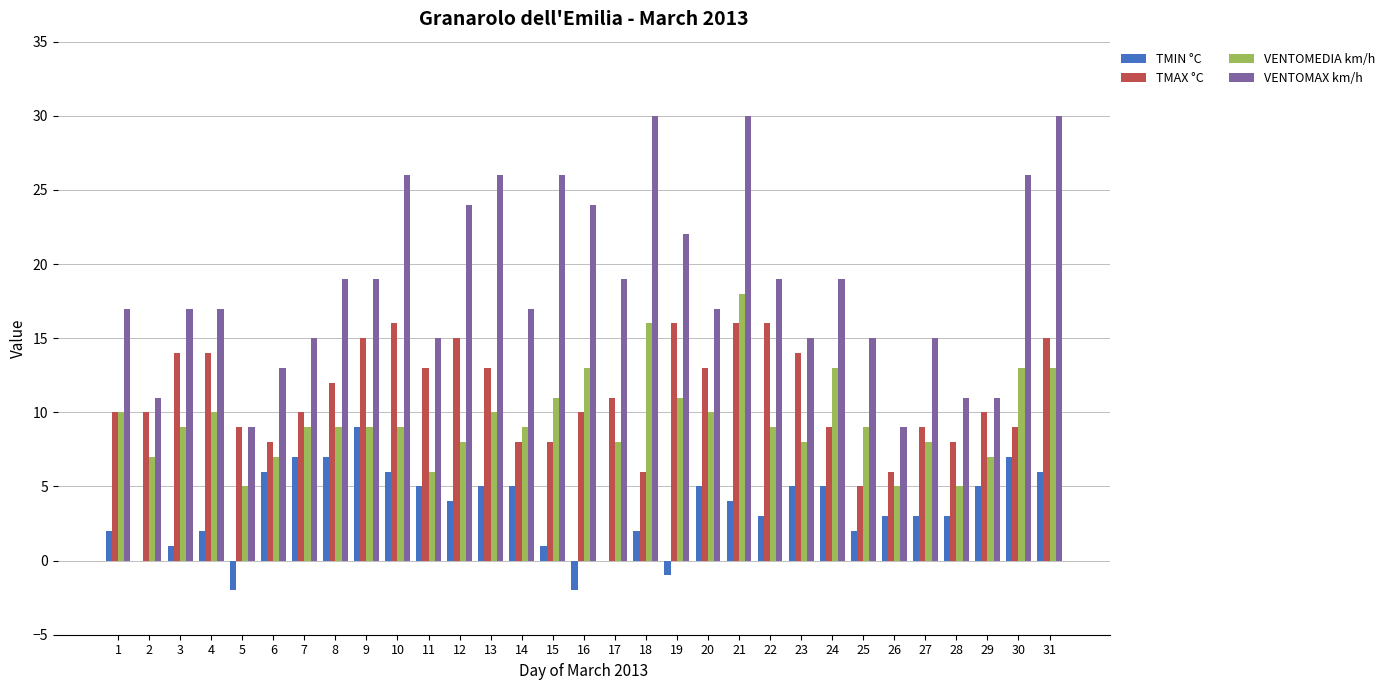

What is the total value across all series at 3?

41